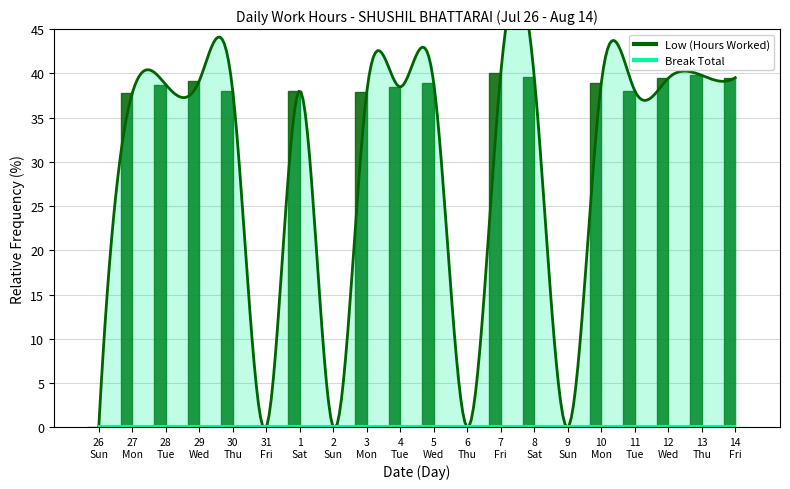

Reading left to right, list all the values displayed in this chart.

Low (Hours Worked): 26
Sun=0.0	27
Mon=37.7	28
Tue=38.7	29
Wed=39.2	30
Thu=38.0	31
Fri=0.0	1
Sat=38.0	2
Sun=0.0	3
Mon=37.9	4
Tue=38.5	5
Wed=38.9	6
Thu=0.0	7
Fri=40.0	8
Sat=39.6	9
Sun=0.0	10
Mon=38.9	11
Tue=38.0	12
Wed=39.4	13
Thu=39.8	14
Fri=39.5
Break Total: 26
Sun=0.0	27
Mon=0.0	28
Tue=0.0	29
Wed=0.0	30
Thu=0.0	31
Fri=0.0	1
Sat=0.0	2
Sun=0.0	3
Mon=0.0	4
Tue=0.0	5
Wed=0.0	6
Thu=0.0	7
Fri=0.0	8
Sat=0.0	9
Sun=0.0	10
Mon=0.0	11
Tue=0.0	12
Wed=0.0	13
Thu=0.0	14
Fri=0.0